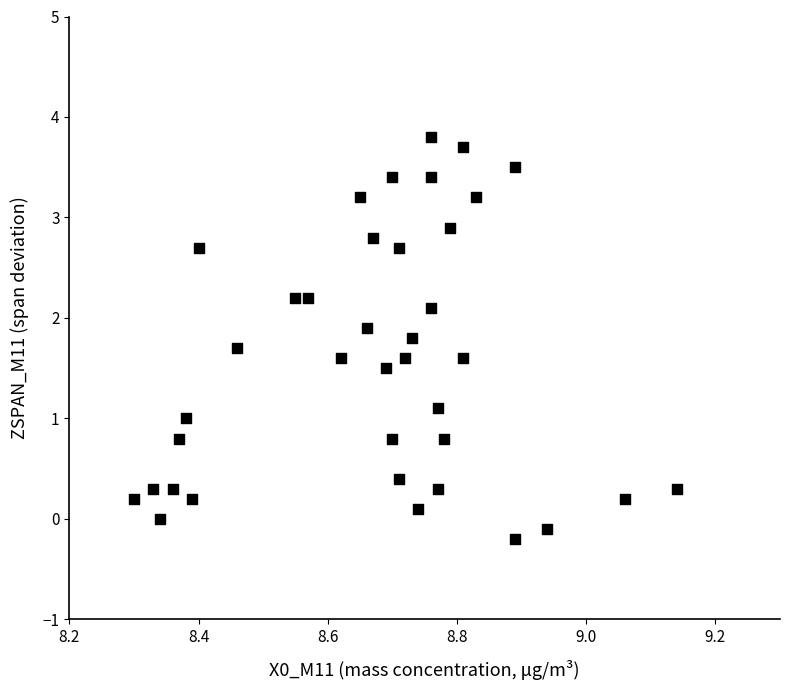

What is the range of X values (max minus min)?

0.8